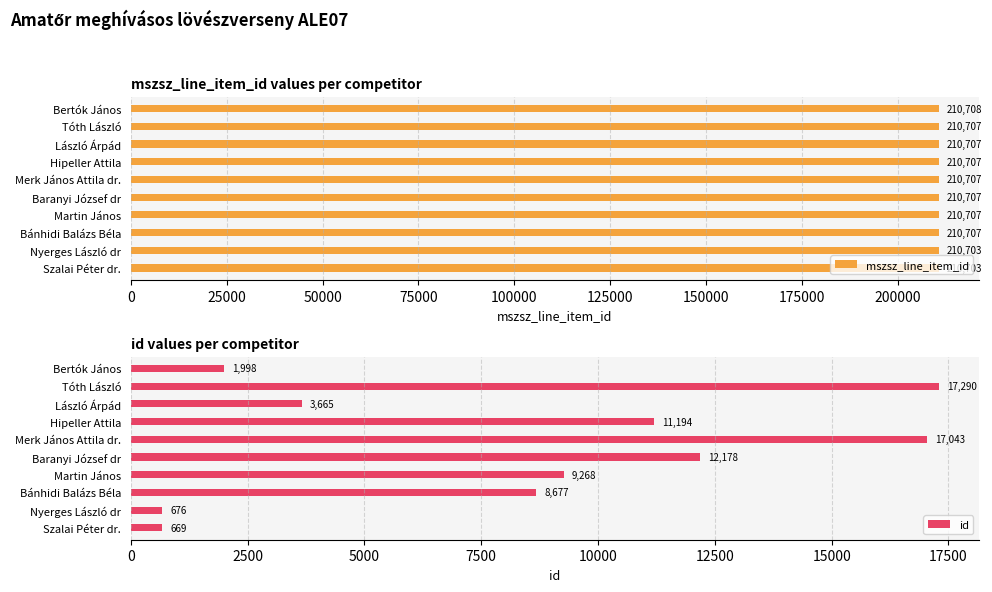

At which label does mszsz_line_item_id reach its peak?

Bertók János